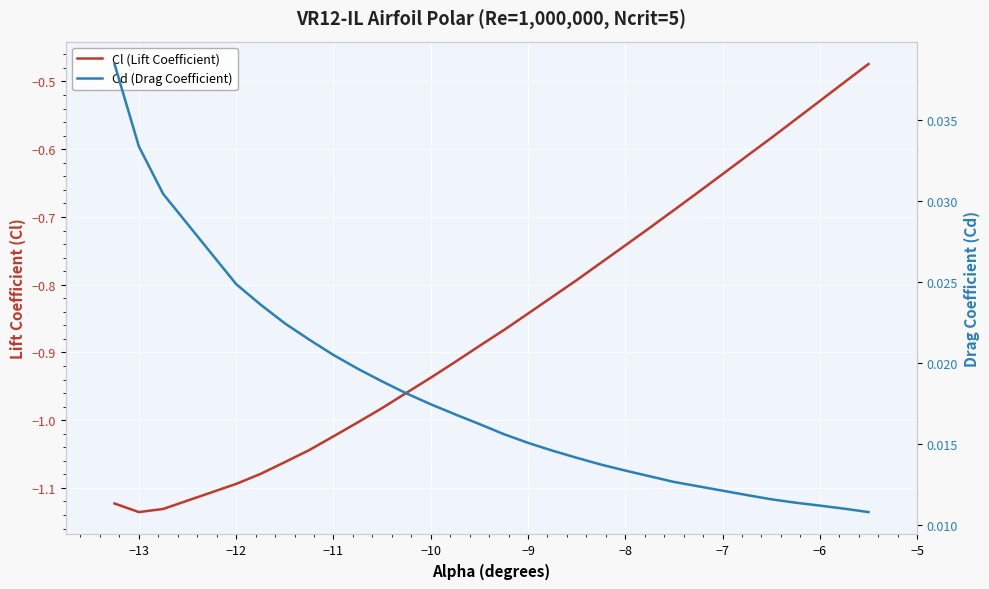

Is this an area chart (filled region under the line)?

No